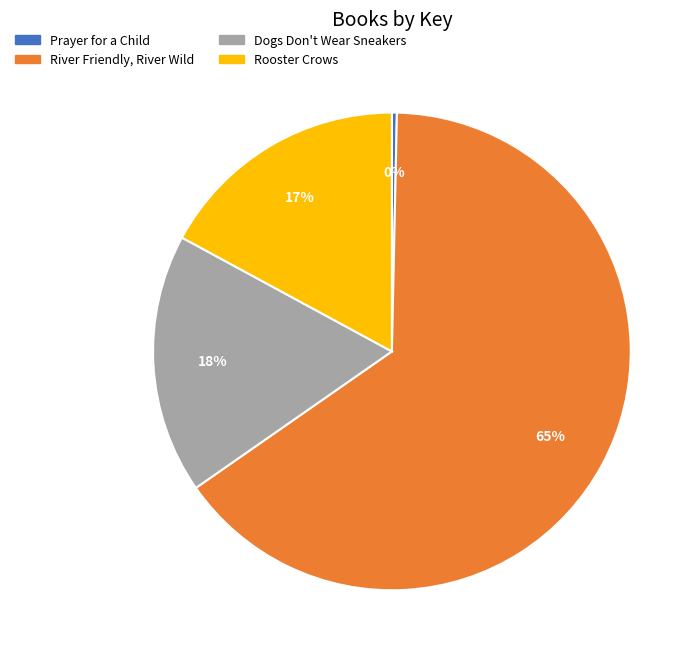

Is it true that River Friendly, River Wild is 72% of the pie?

False